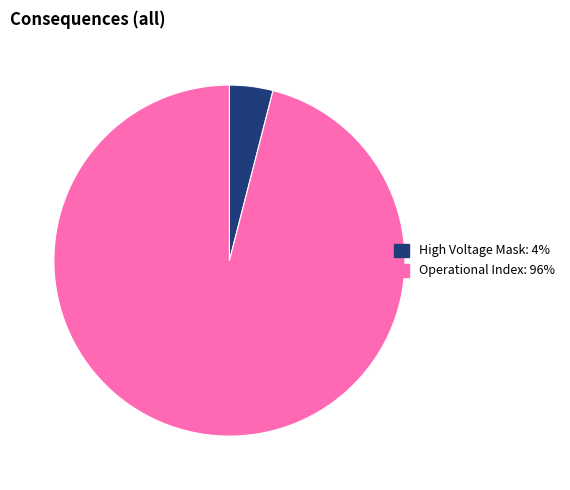

Is there any slice that represents more than half of the pie?

Yes